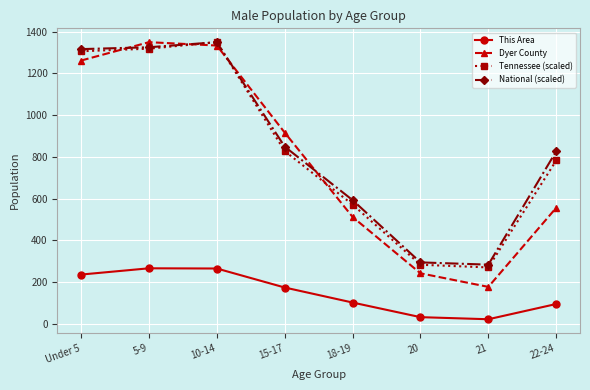

What is the spread (max minus min) of values at 5-9?

1083.0